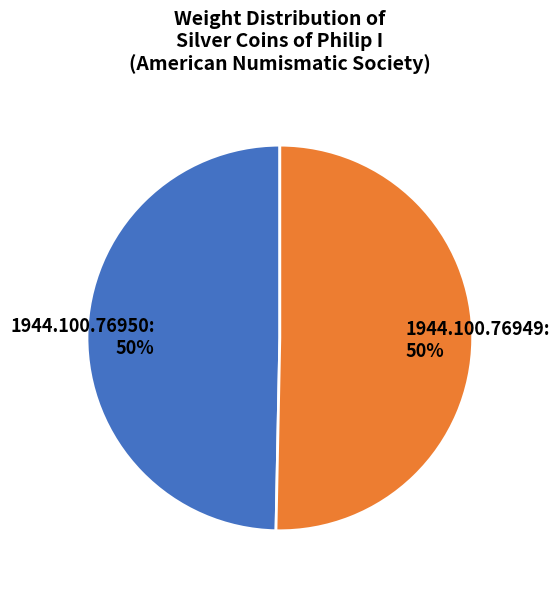

Do 1944.100.76949 and 1944.100.76950 together represent more than half of the pie?

Yes